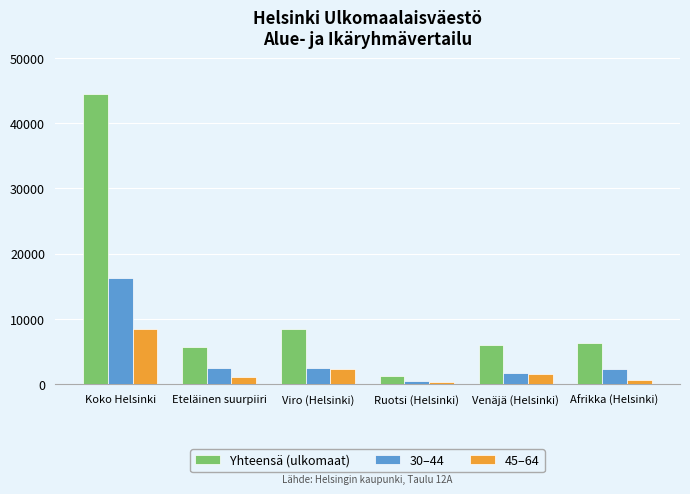

What is the lowest value of the 45–64 series?

363